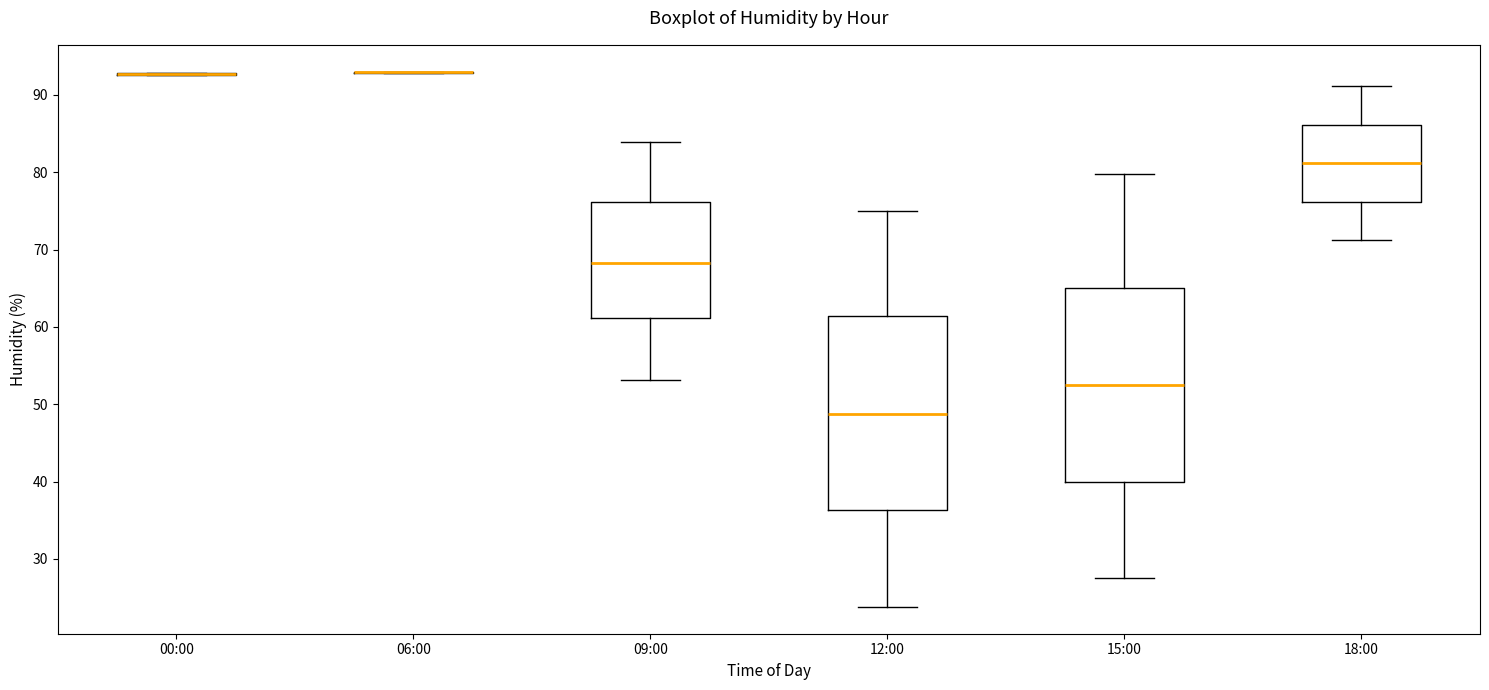

Where does the upper whisker of the box for 18:00 end on the y-axis? The values are not printed on the chart, so give them approximately, as read against the axis.

91